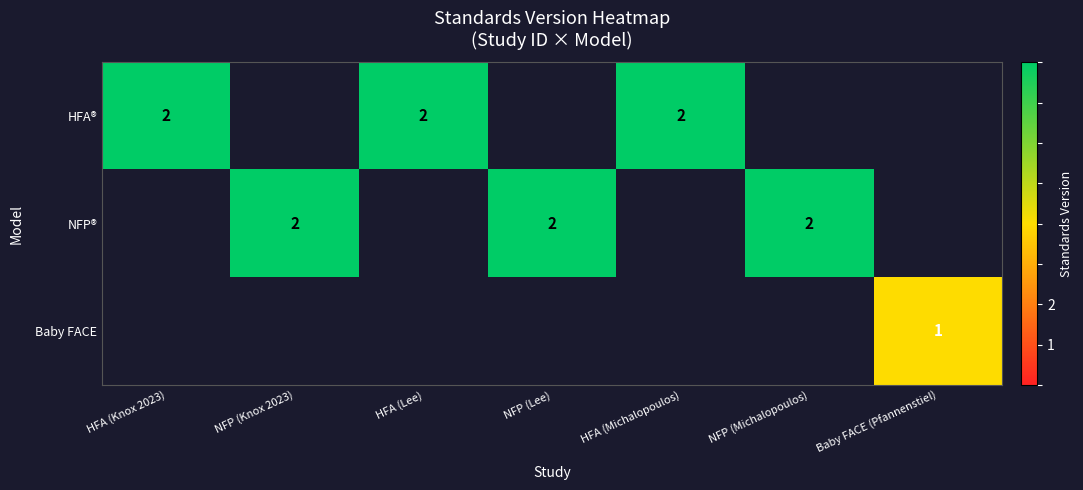

True or false: Baby FACE has a value of 1 at Baby FACE (Pfannenstiel).

True